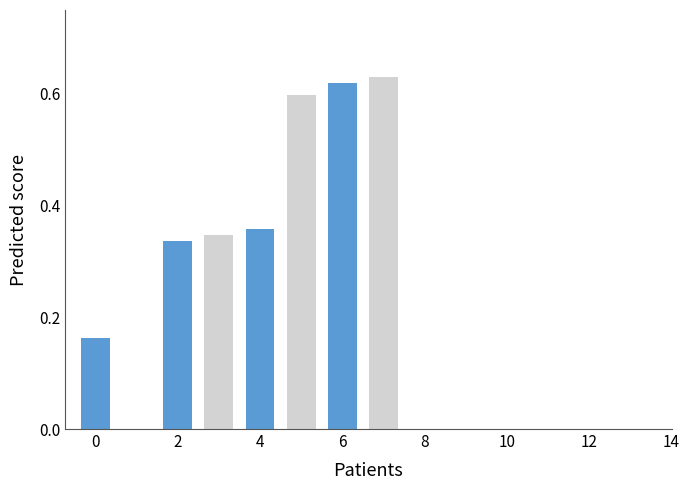

What is the sum of all values?

3.1